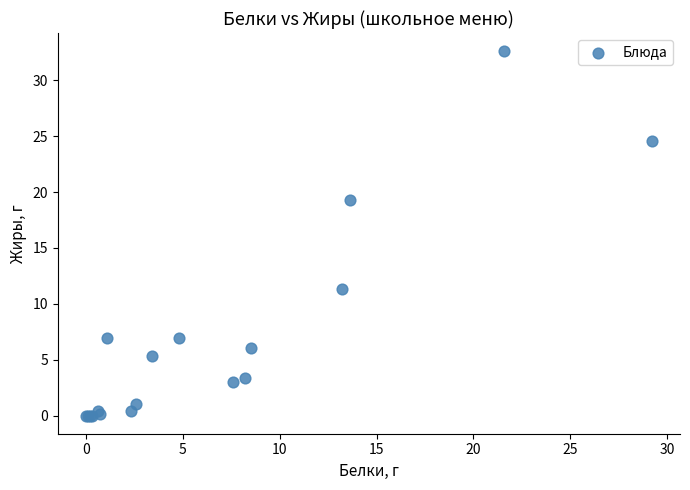

What Y value in the scatter plot is closest to 16?

19.3